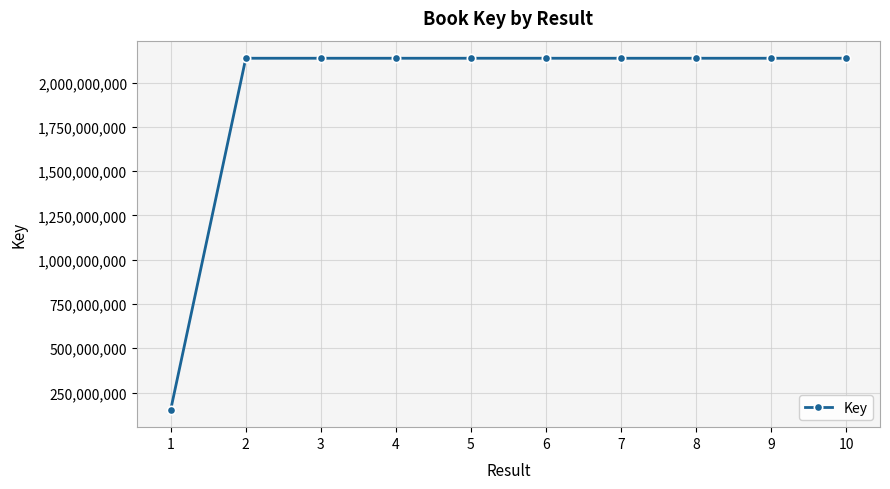

What is the average value?

1939305602